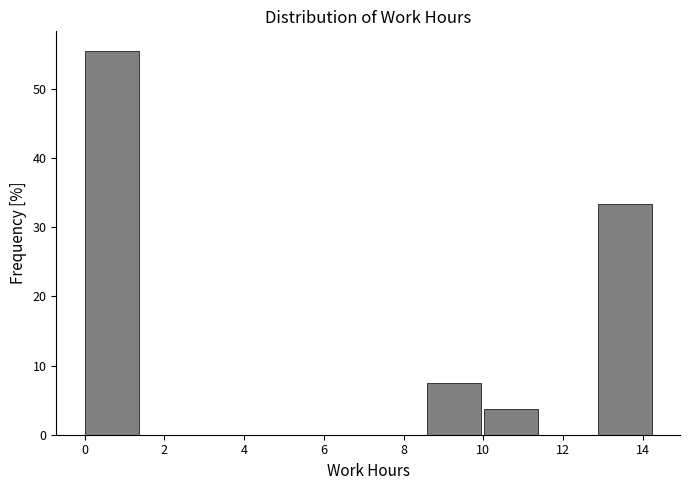

What is the height of the bar covering 0.0 to 1.4 on the x-axis? Neither the bar edges nor the heights are printed on the chart, so give them approximately, as read against the axes.

56